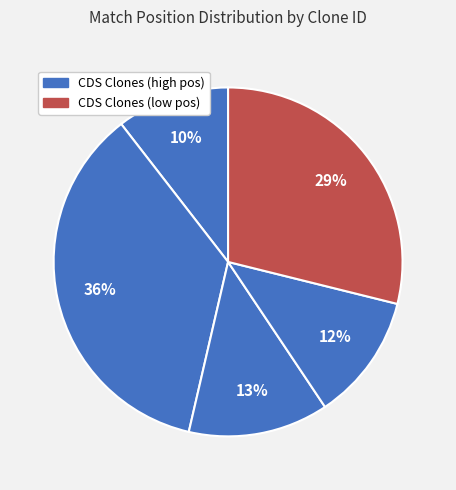

How many segments does this pie chart have?

5